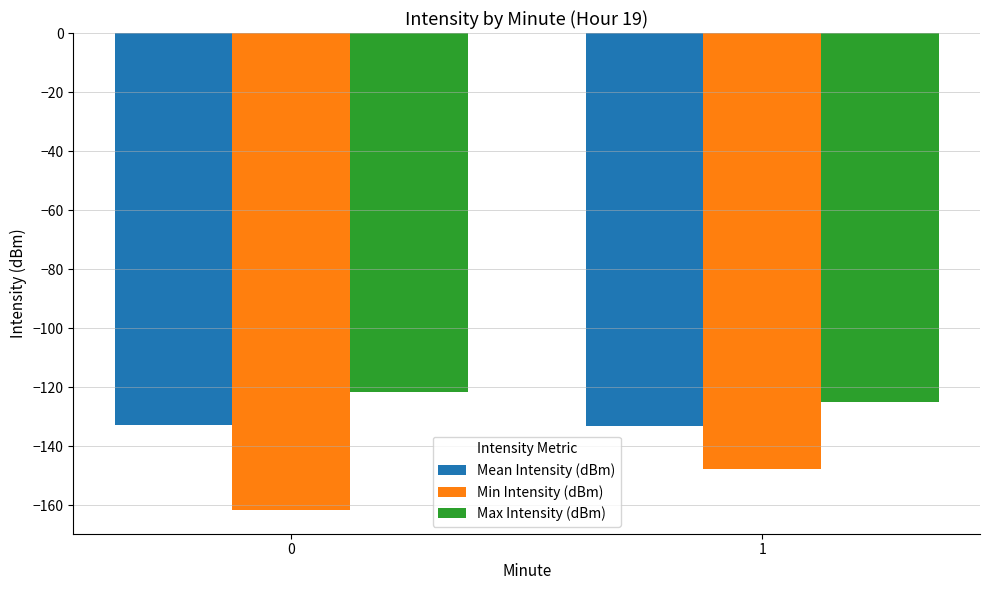

What is the value of the Mean Intensity (dBm) bar at the 2nd from the left?

-133.1